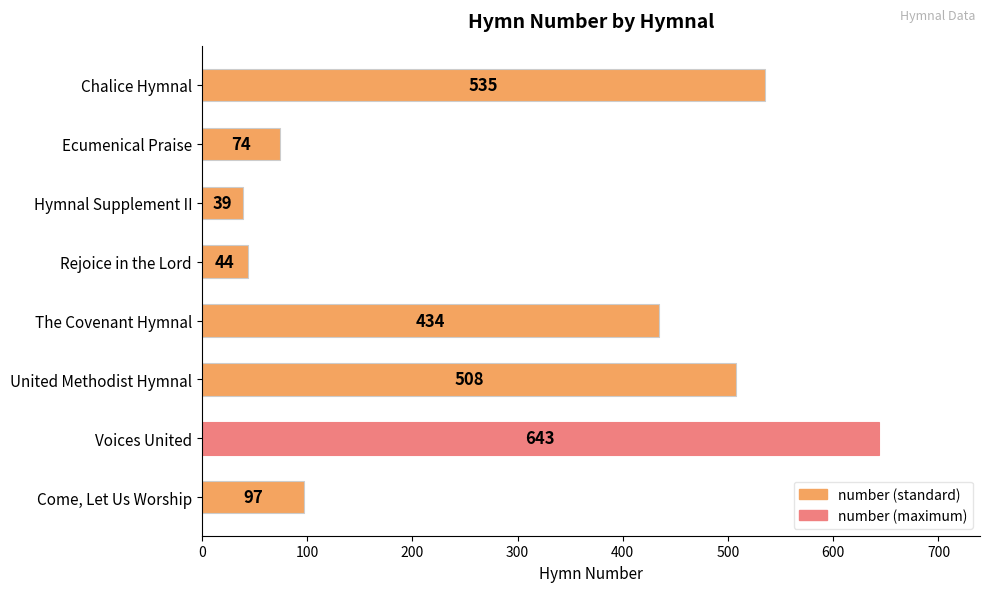

Rank the categories by value from highest to lowest.

Voices United, Chalice Hymnal, United Methodist Hymnal, The Covenant Hymnal, Come, Let Us Worship, Ecumenical Praise, Rejoice in the Lord, Hymnal Supplement II